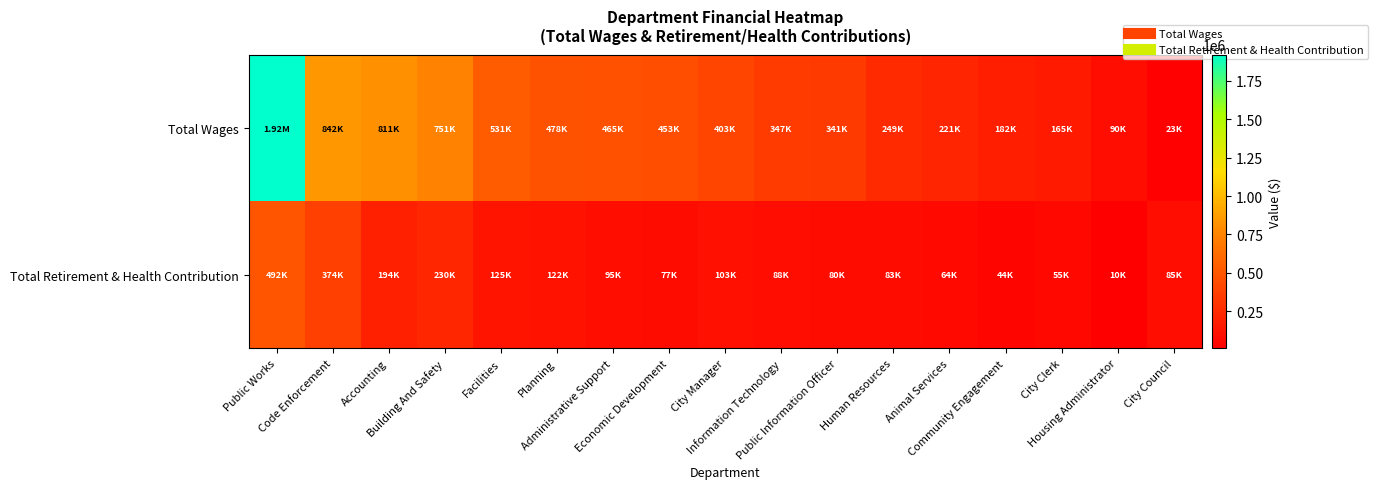

How many distinct data groups are displayed?

2